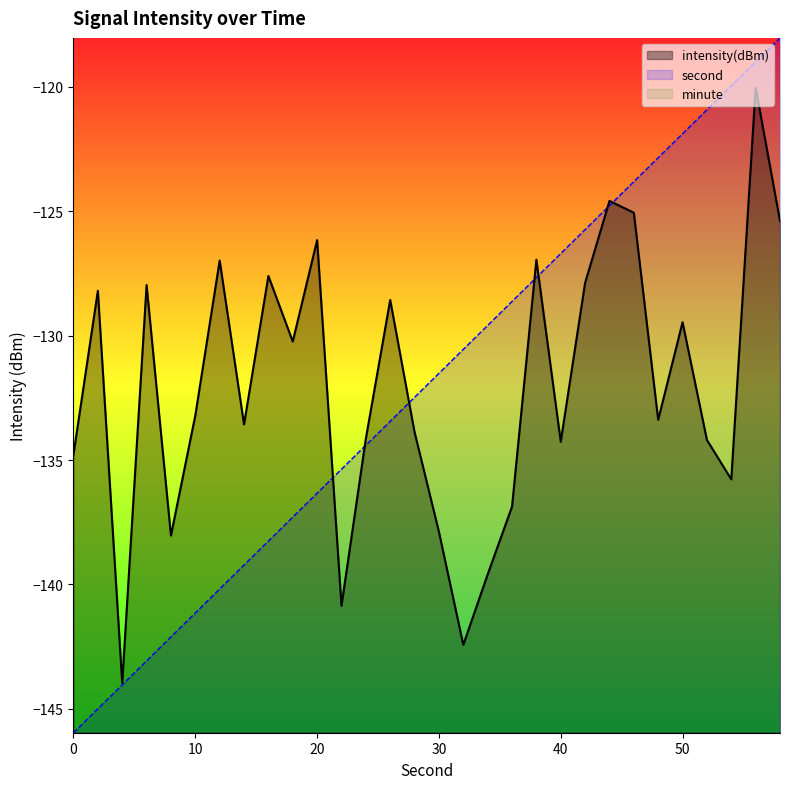

Which has a higher value, 56 or 36?

56